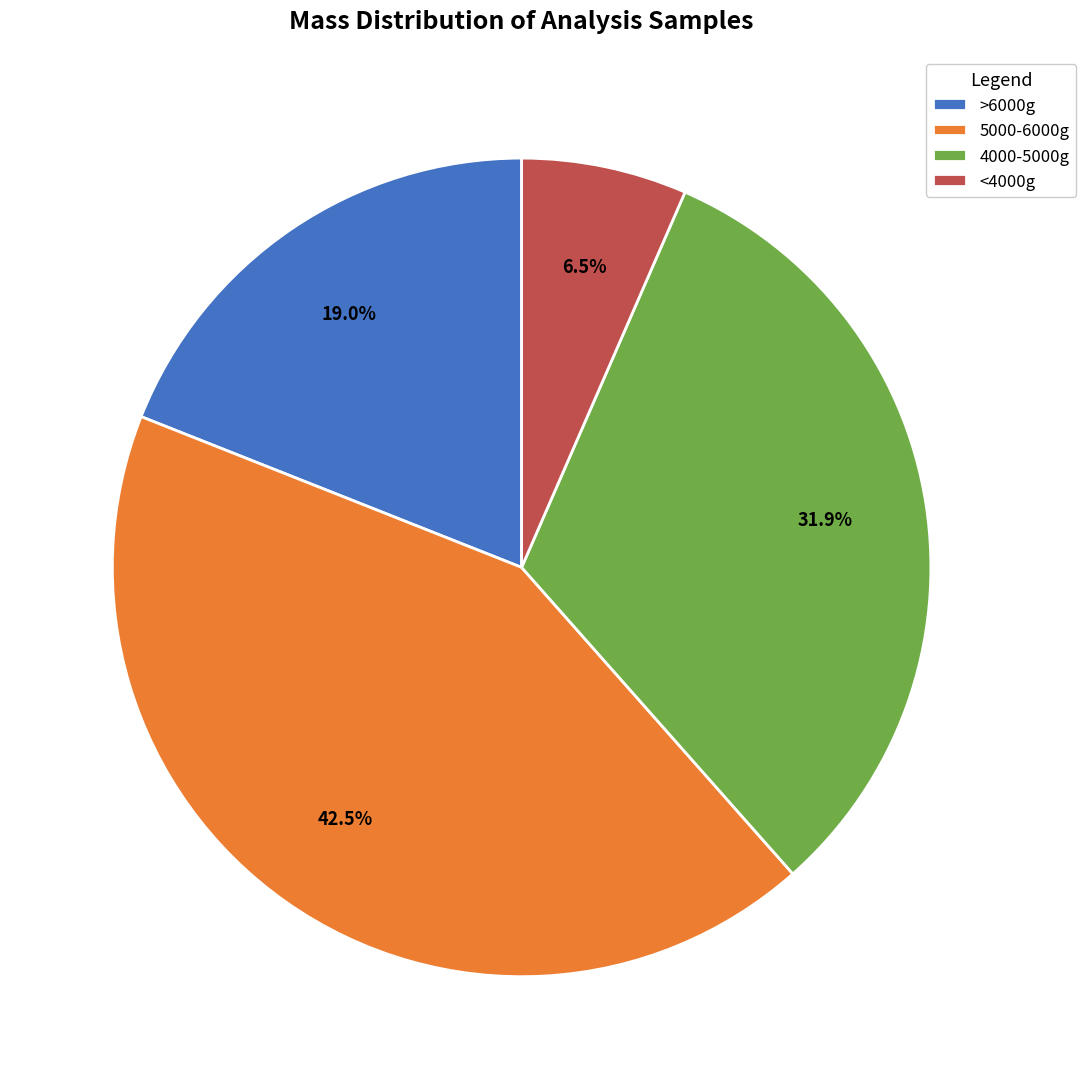

Rank the categories by value from highest to lowest.

5000-6000g, 4000-5000g, >6000g, <4000g